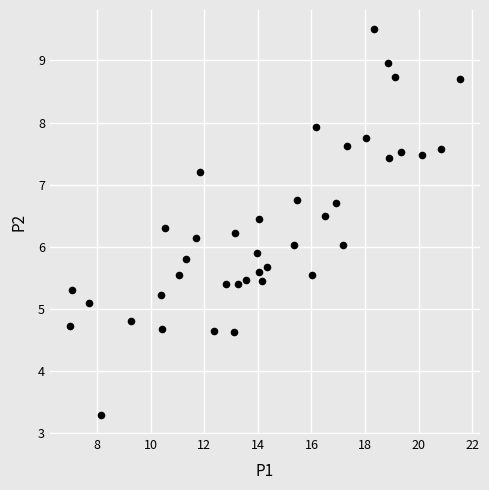

What is the range of Y values (max minus min)?

6.2